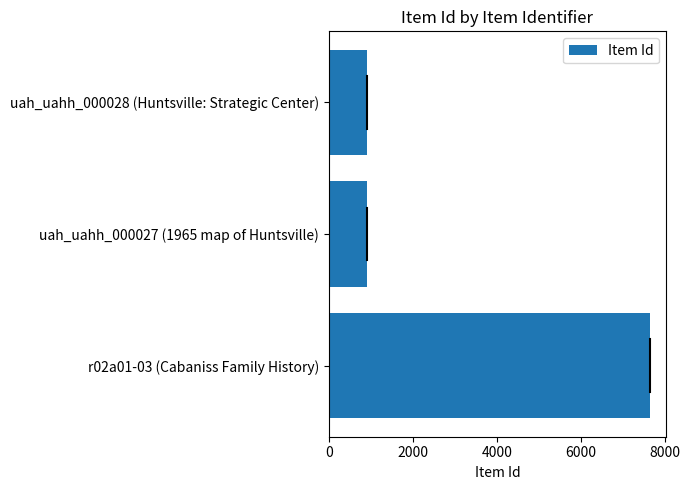

Which has a higher value, r02a01-03 (Cabaniss Family History) or uah_uahh_000028 (Huntsville: Strategic Center)?

r02a01-03 (Cabaniss Family History)